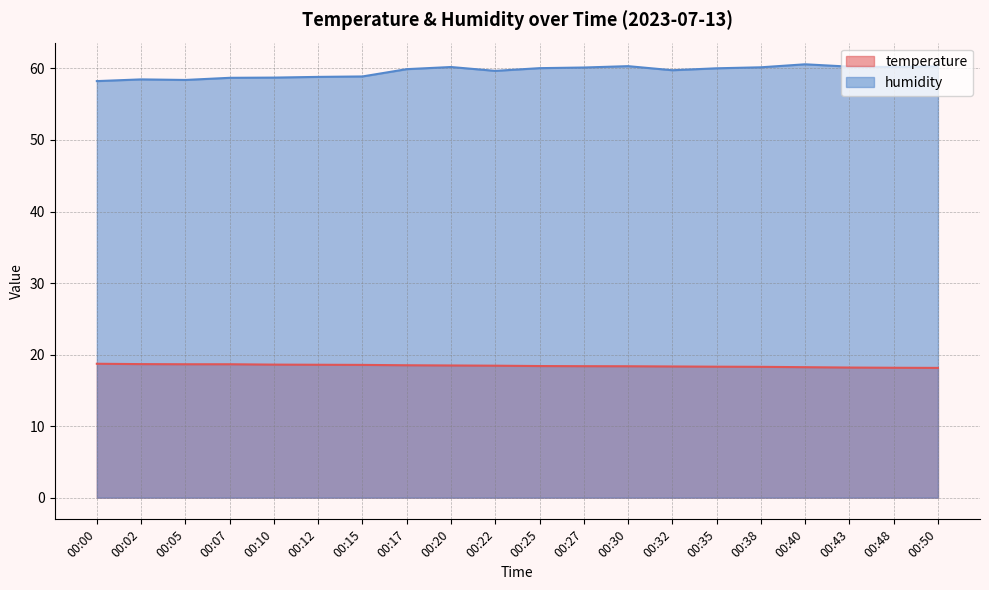

What is the spread (max minus min) of values at 00:22?

41.2